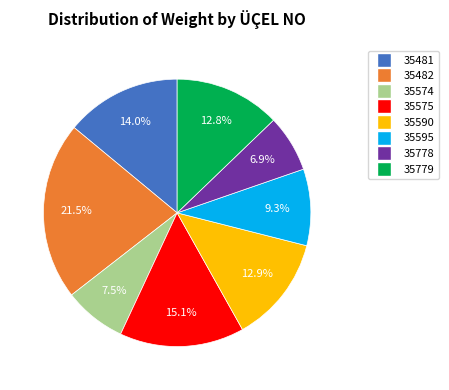

Does 35778 represent more than half of the total?

No